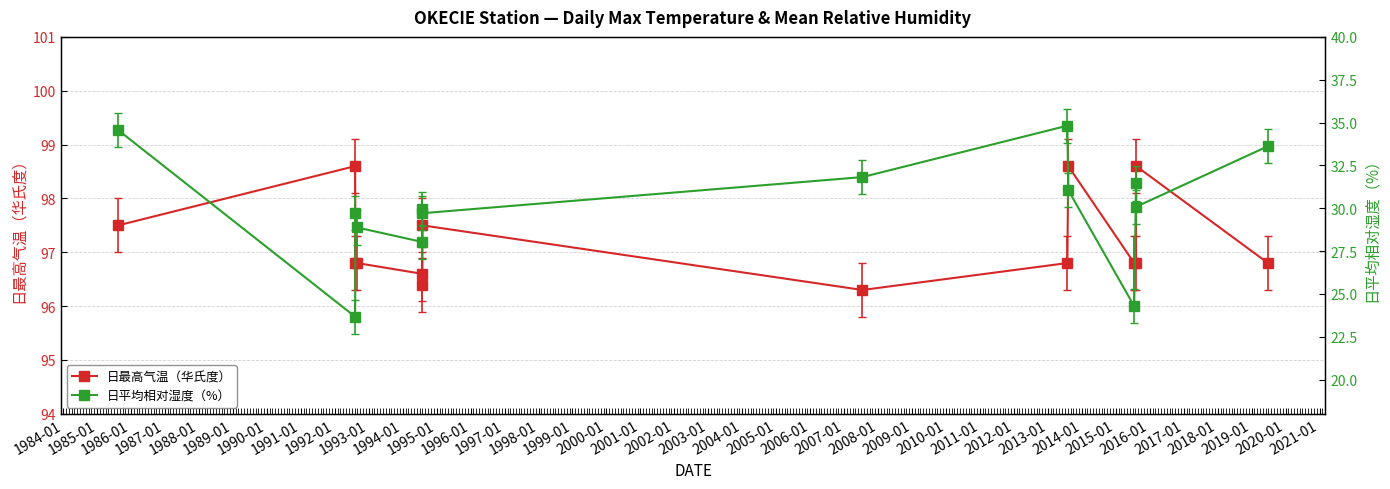

What is the value of the 日最高气温（华氏度） point at the 8th from the left?

96.3